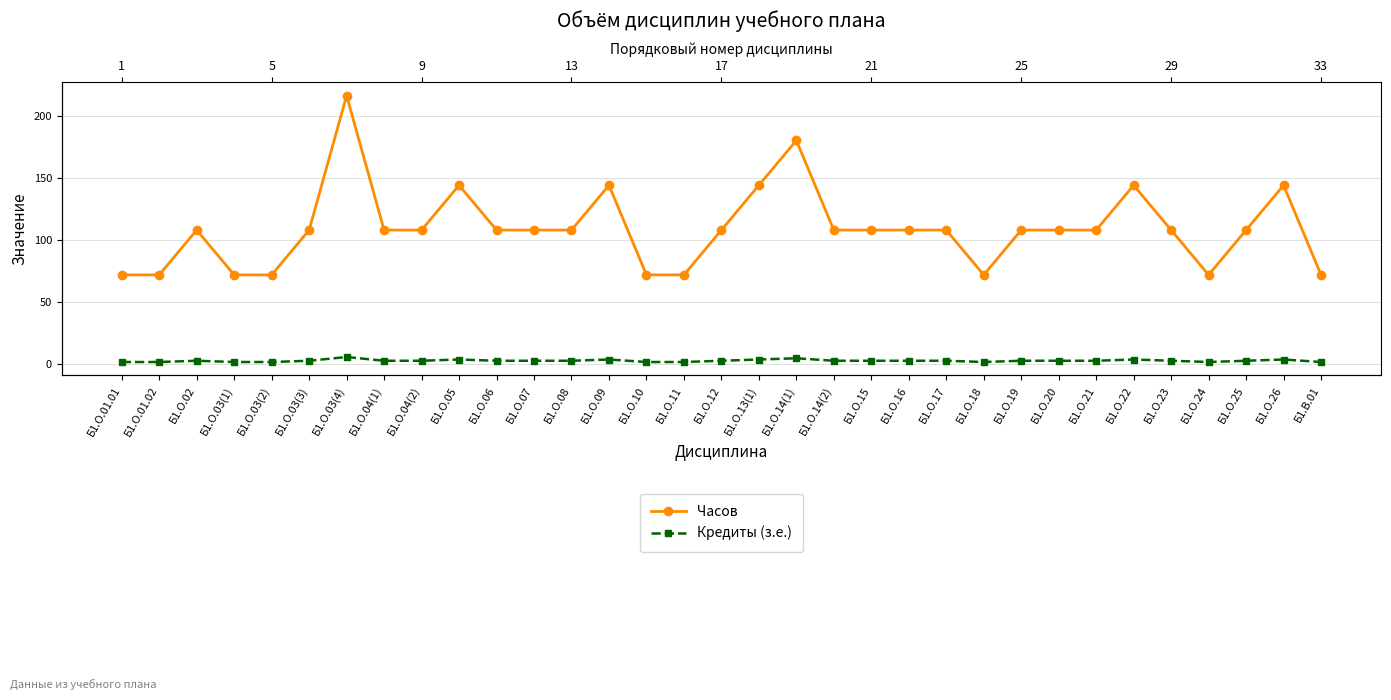

What is the label of the 29th point from the right?

Б1.О.03(2)